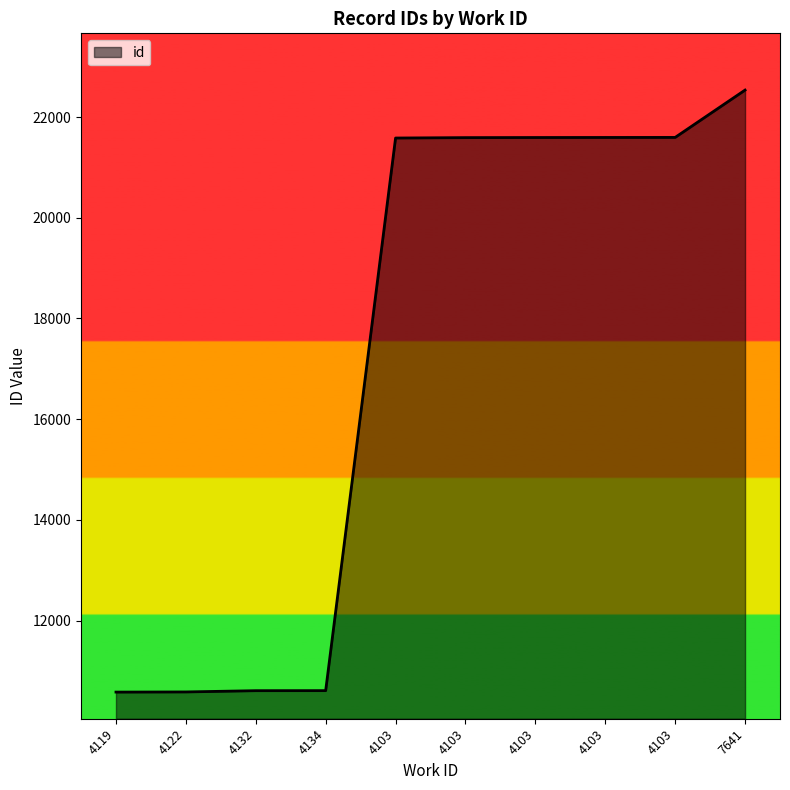

Which label corresponds to the largest value in the chart?

7641